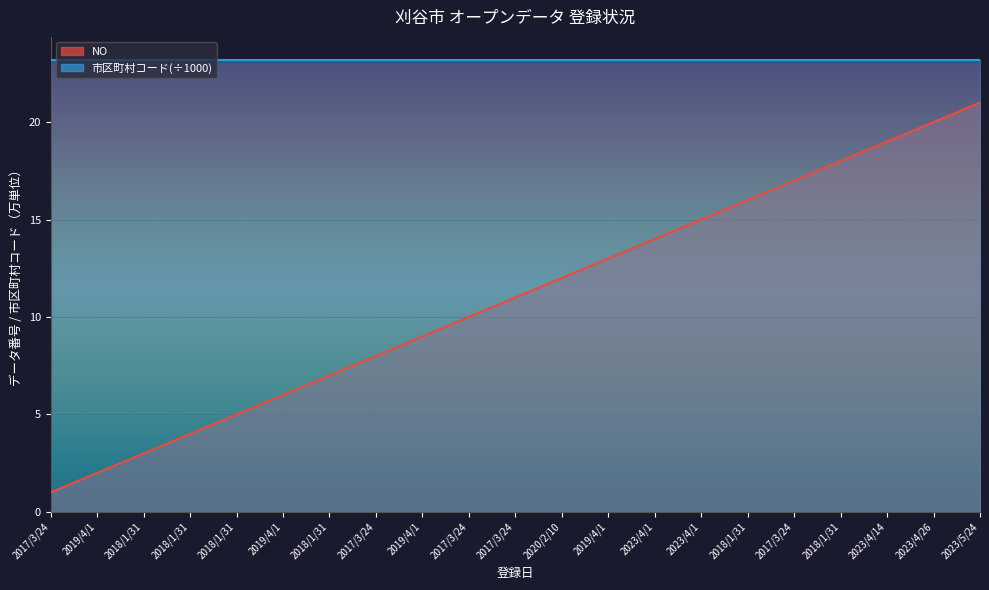

What is the change in value from 2017/3/24 to 2023/4/26?

+19